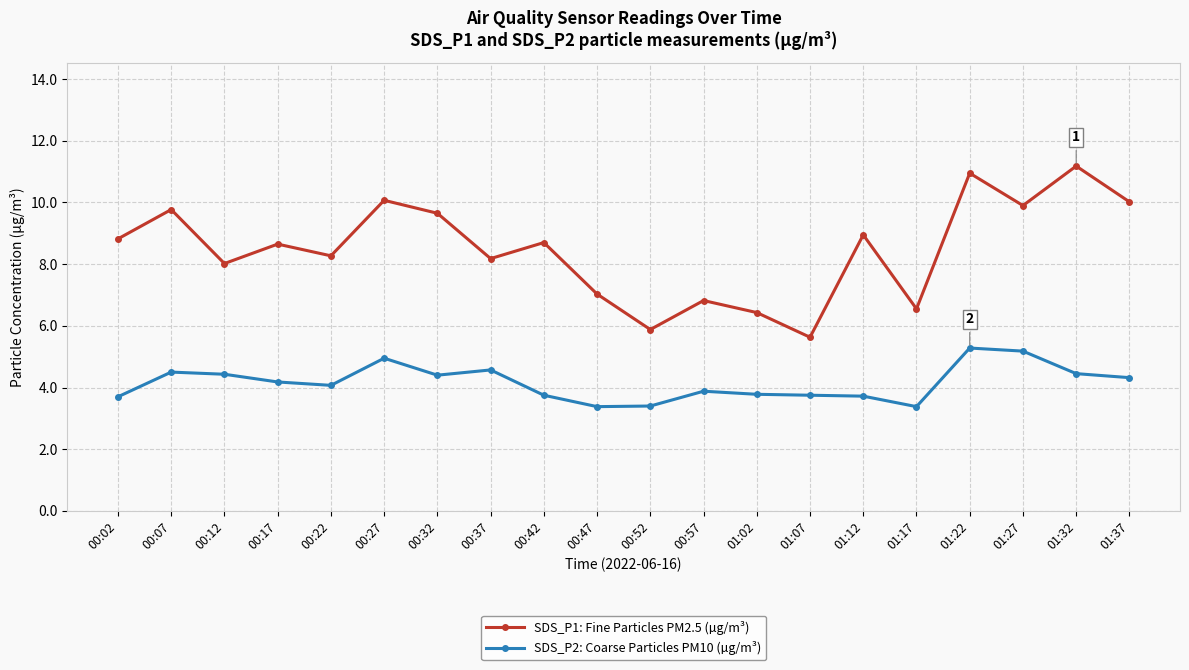

Is it true that SDS_P2: Coarse Particles PM10 (µg/m³) equals 4.1 at 00:22?

True